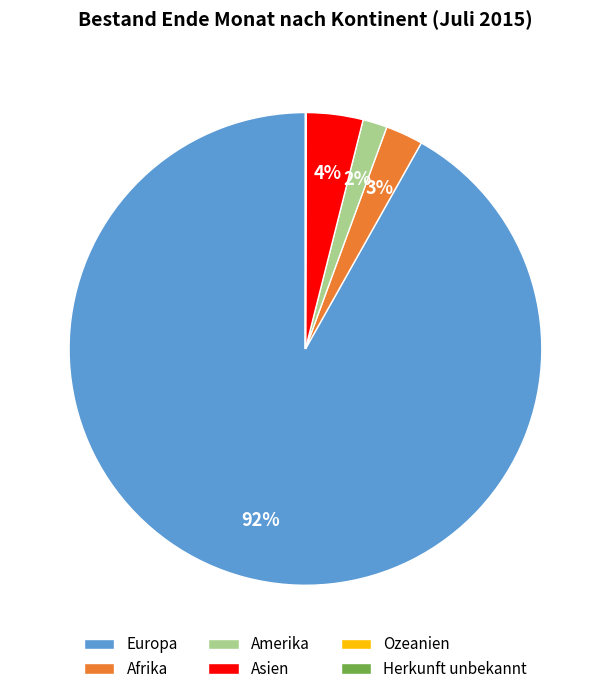

Which has a higher value, Amerika or Asien?

Asien